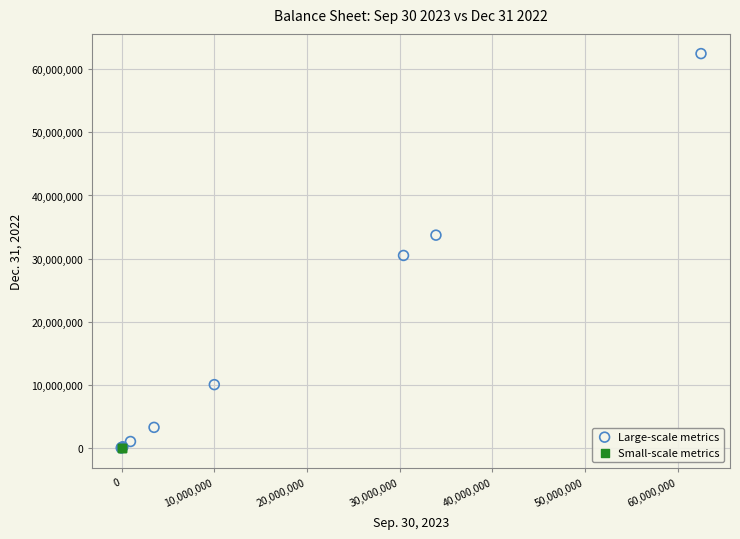

Which series reaches the maximum Y coordinate?

Large-scale metrics